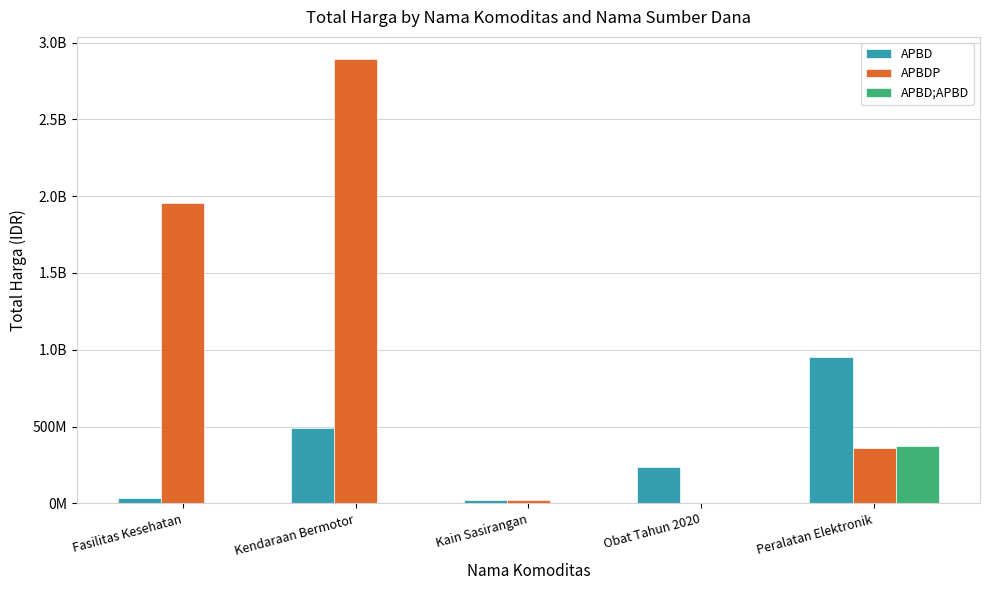

Reading right to left, extract all data points from this chart.

APBD: 949969000	233862210	18900000	493000000	34577875
APBDP: 362104800	0	19175000	2892122000	1953197940
APBD;APBD: 373404000	0	0	0	0